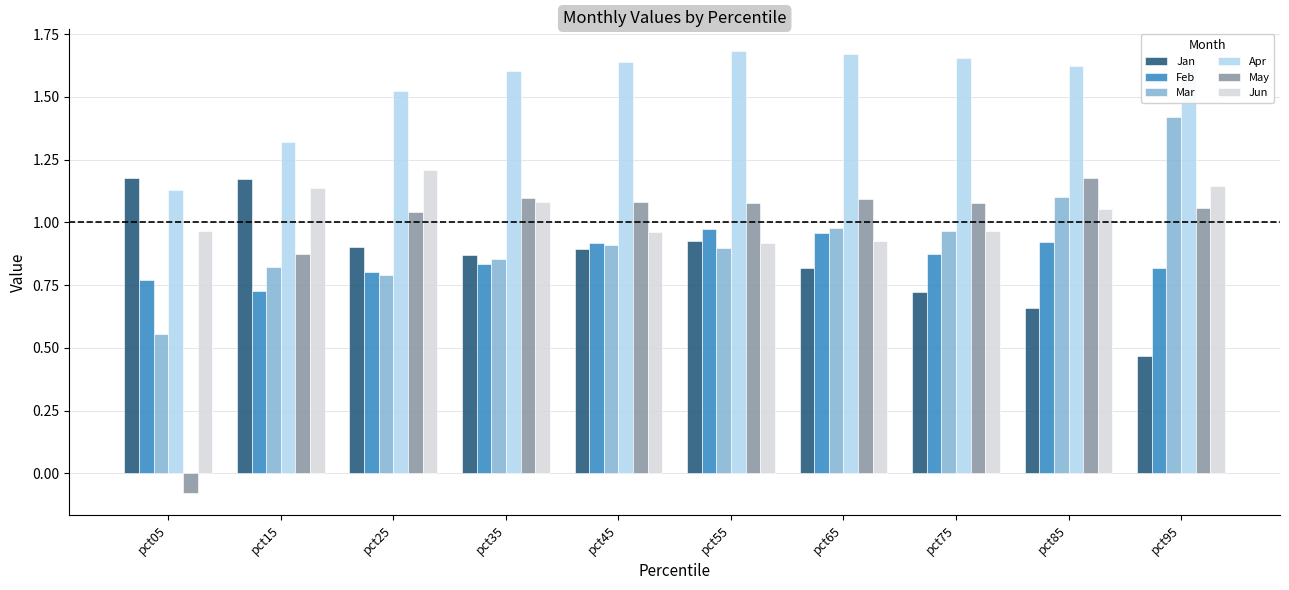

Which category has the lowest value across all series?

pct05